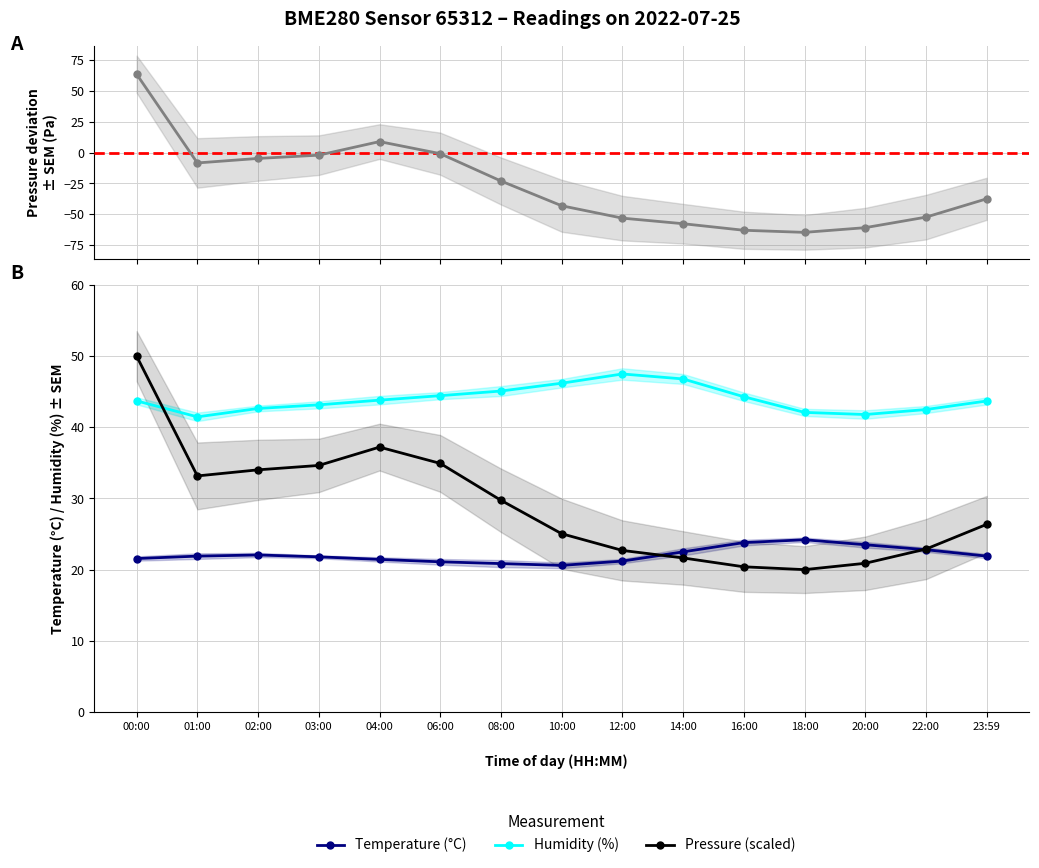

What is the sum of all pressure delta values?

-398.3